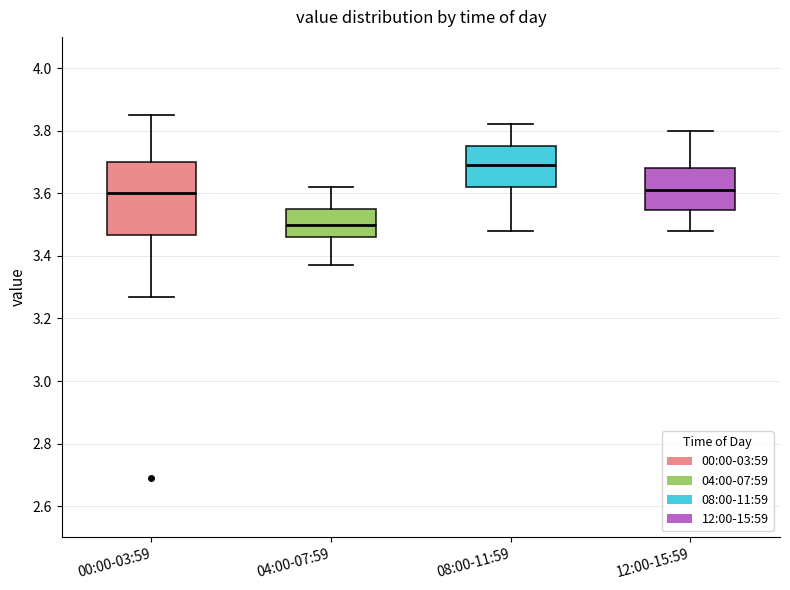

Where is the lower edge of the box for 08:00-11:59 on the y-axis? The values are not printed on the chart, so give them approximately, as read against the axis.

3.62